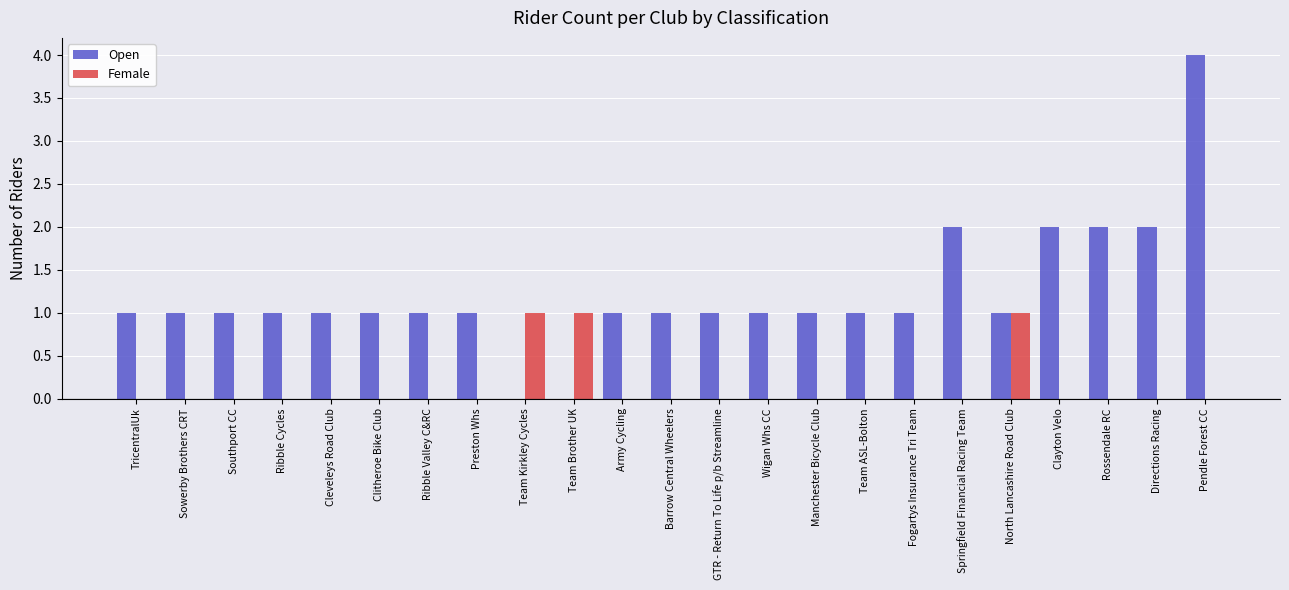

True or false: Open has a value of 1 at Manchester Bicycle Club.

True